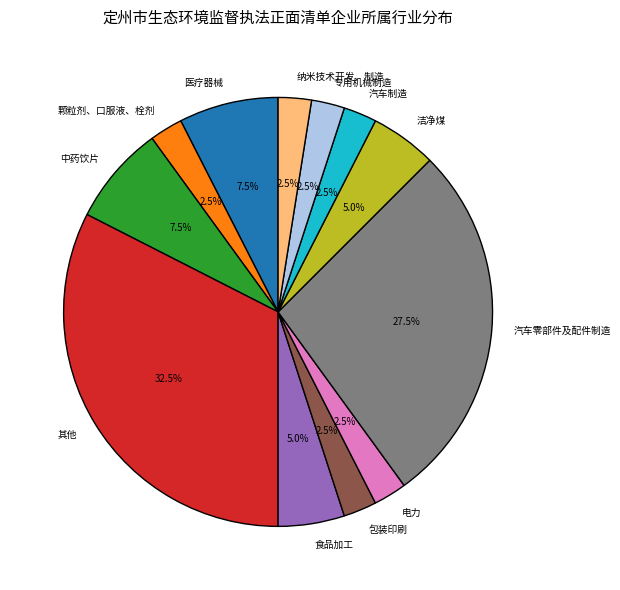

Combined, do 电力 and 颗粒剂、口服液、栓剂 account for over 50%?

No